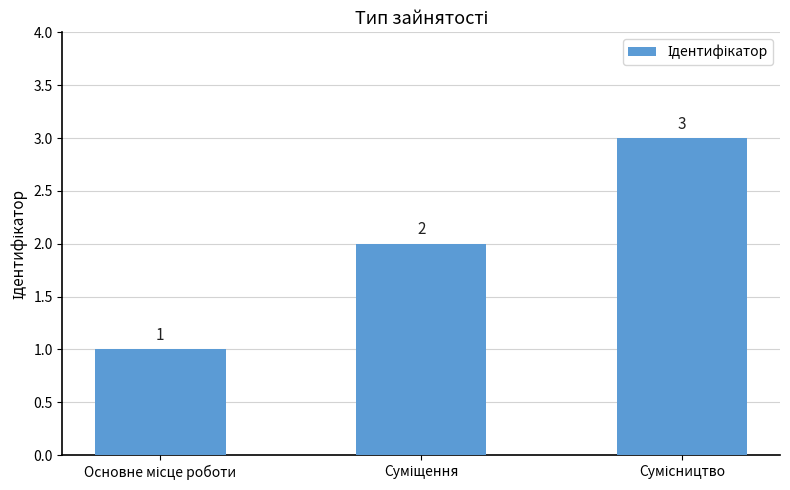

Count the values in the range 1 to 3.

3